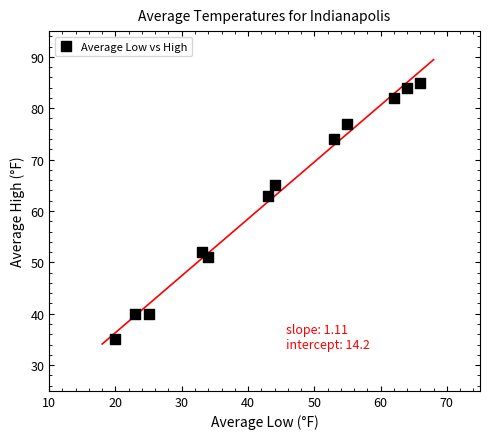

What Y value in the scatter plot is closest to 60?

63